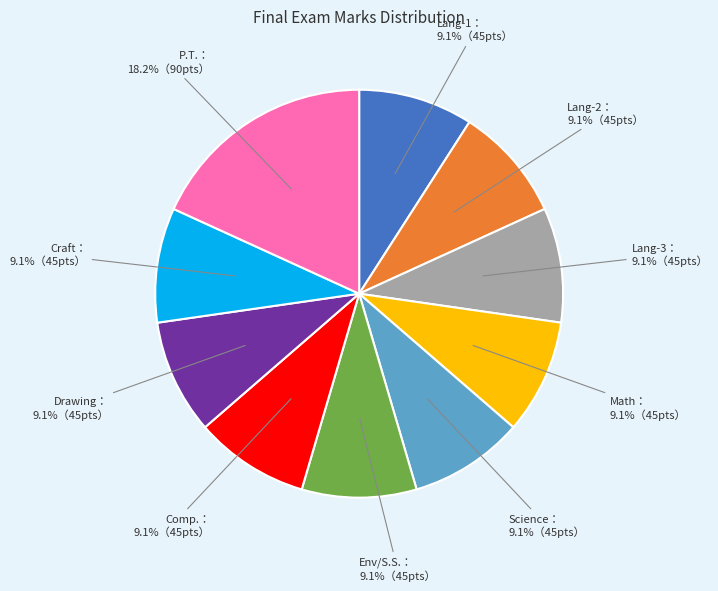

Is there a majority slice in this chart?

No